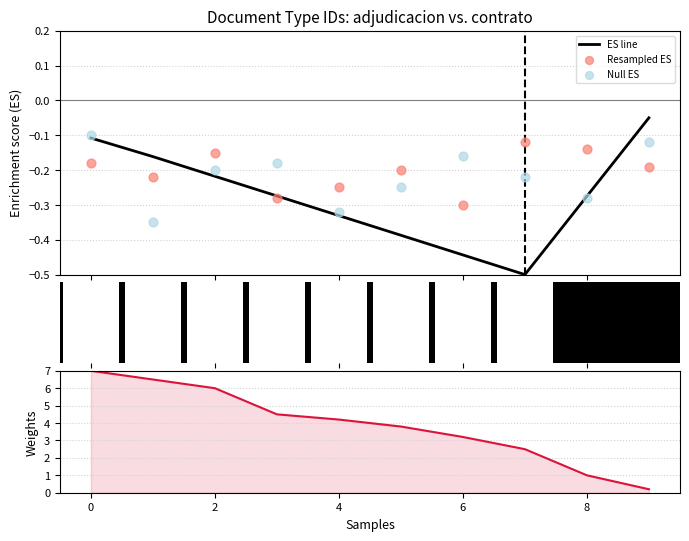

Which series contains the highest Y value?

Weights